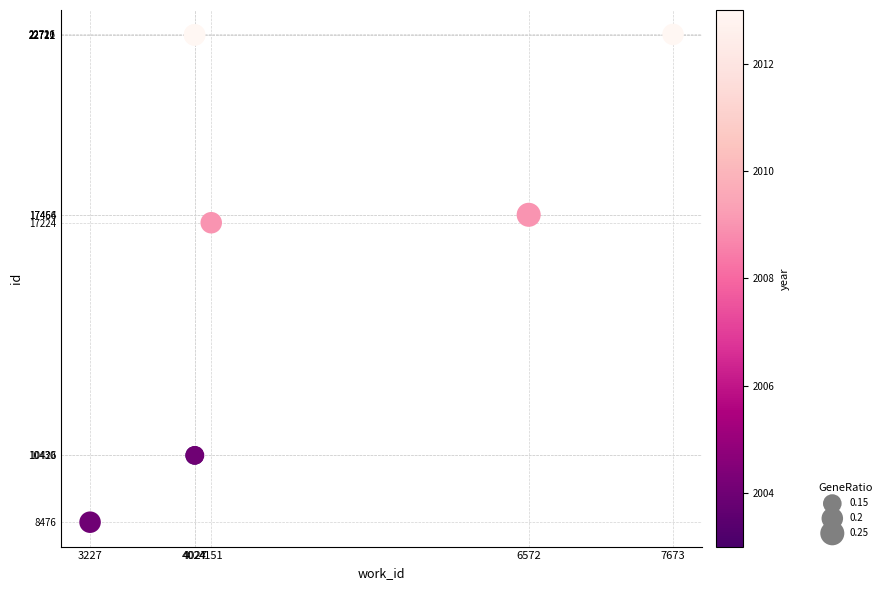

What Y value in the scatter plot is closest to 15601?

17224